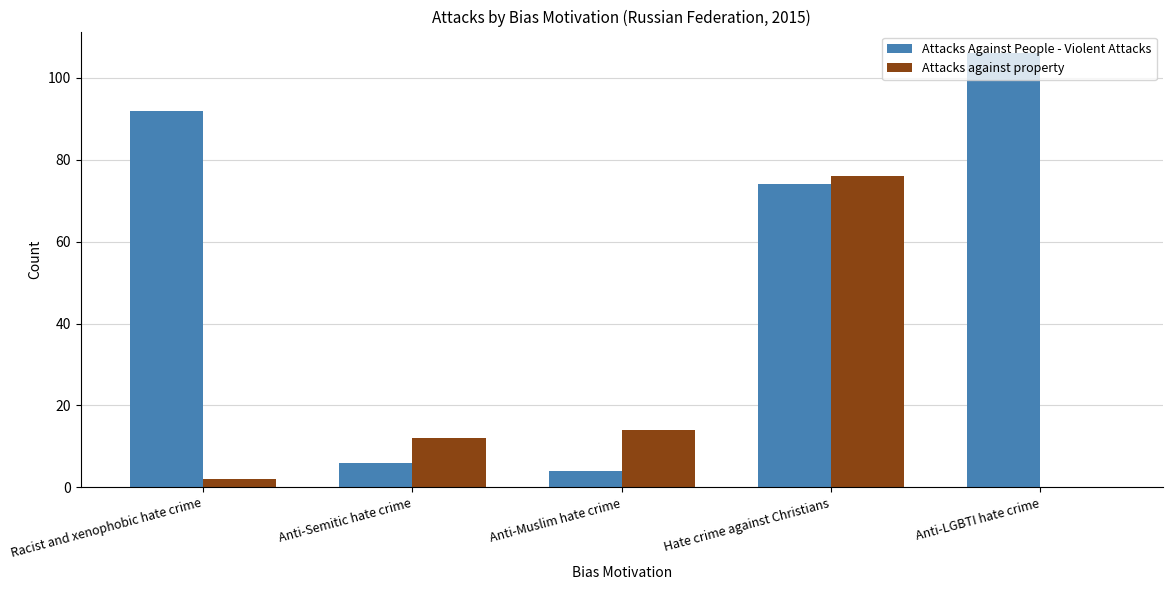

What is the highest value of the Attacks against property series?

76